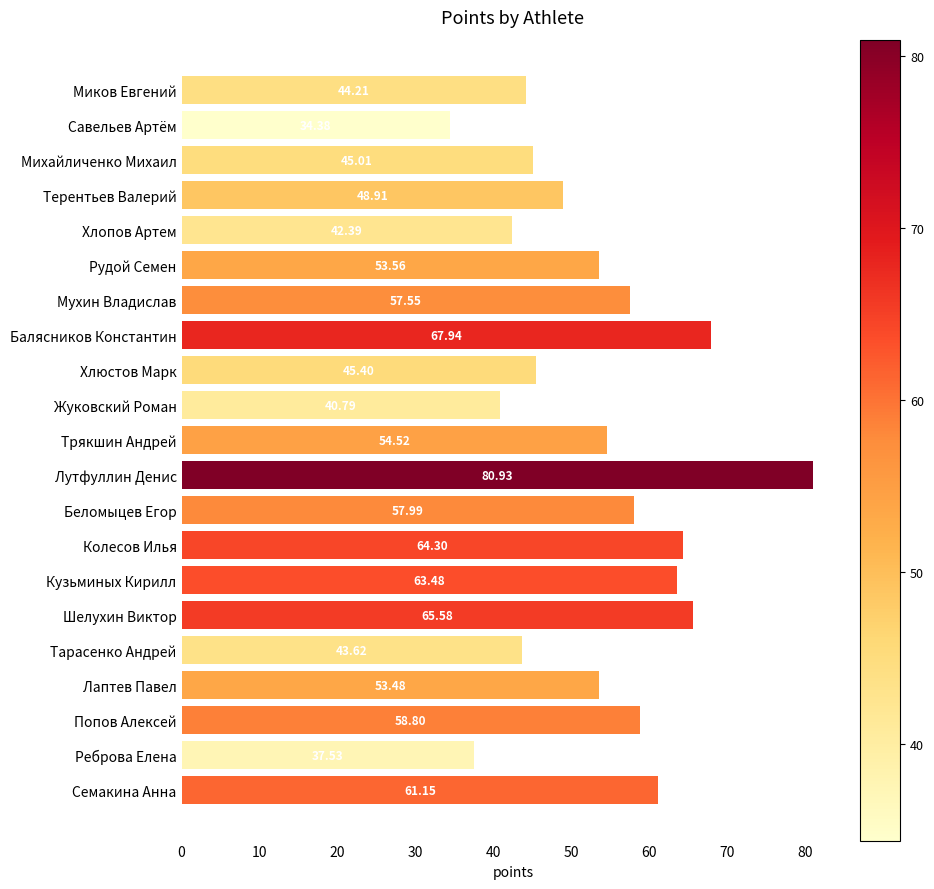

Does the chart contain any negative values?

No